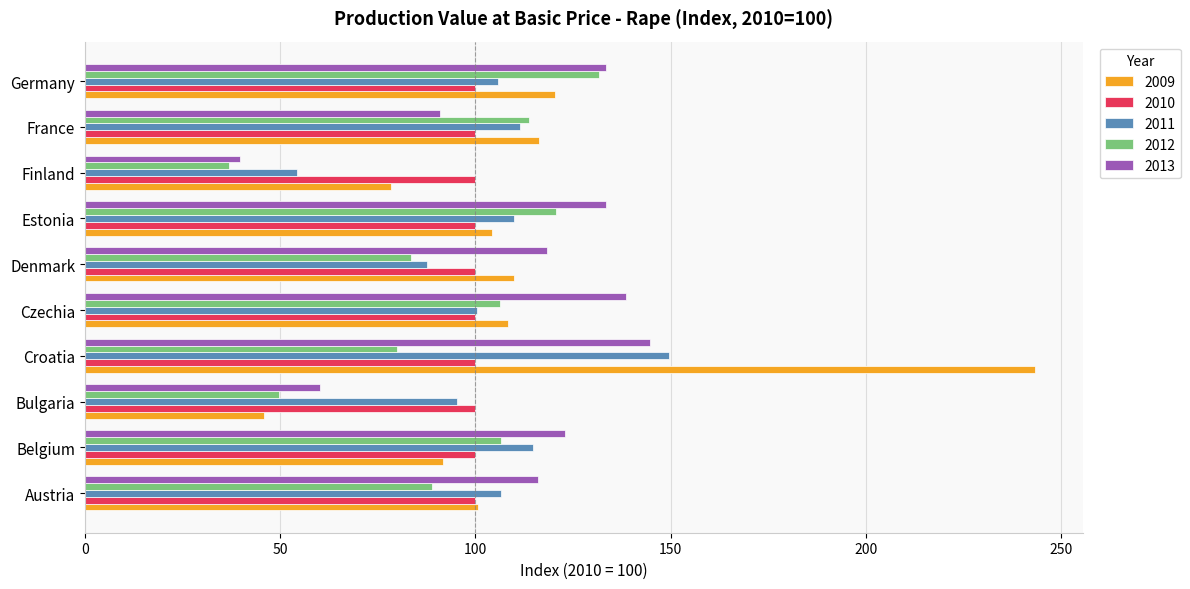

At how many categories does at least one series exceed 67?

10